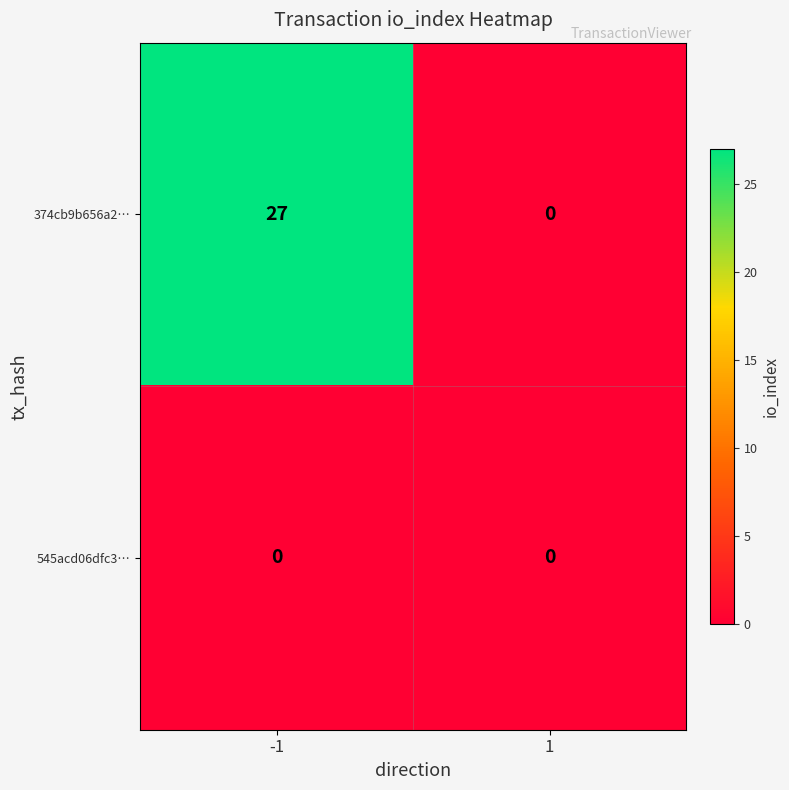

List the series in order of their peak value, highest first.

374cb9b656a2…, 545acd06dfc3…